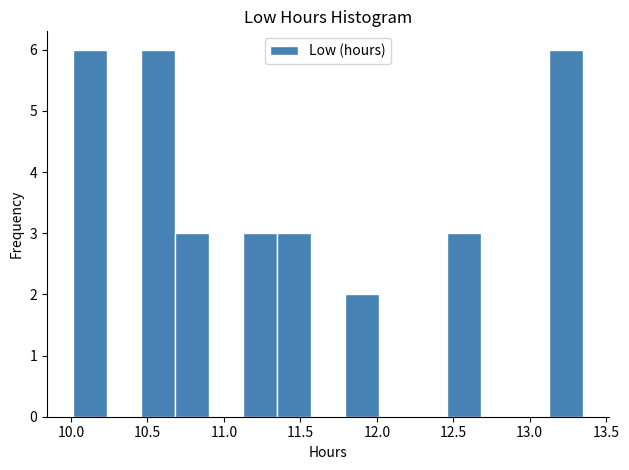

Reading left to right, list every bar in this chart as the range it spans on the x-axis followed by its height. Neither the bar edges nor the heights are printed on the chart, so give them approximately, as read against the axes.

10.00 to 10.25: 6
10.25 to 10.45: 0
10.45 to 10.70: 6
10.70 to 10.90: 3
10.90 to 11.10: 0
11.10 to 11.35: 3
11.35 to 11.55: 3
11.55 to 11.80: 0
11.80 to 12.00: 2
12.00 to 12.25: 0
12.25 to 12.45: 0
12.45 to 12.70: 3
12.70 to 12.90: 0
12.90 to 13.15: 0
13.15 to 13.35: 6